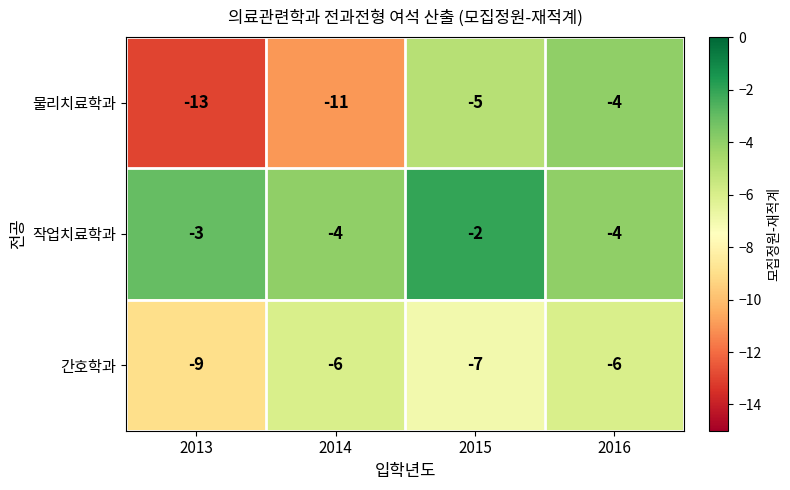

Is it true that 간호학과 equals -13 at 2013?

False